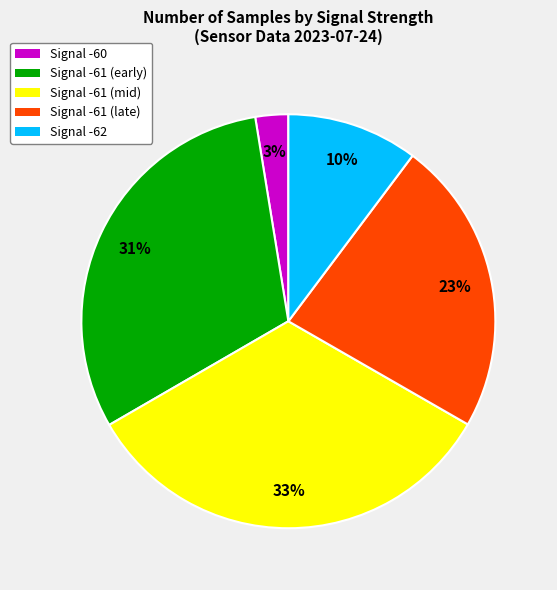

Is there any slice that represents more than half of the pie?

No